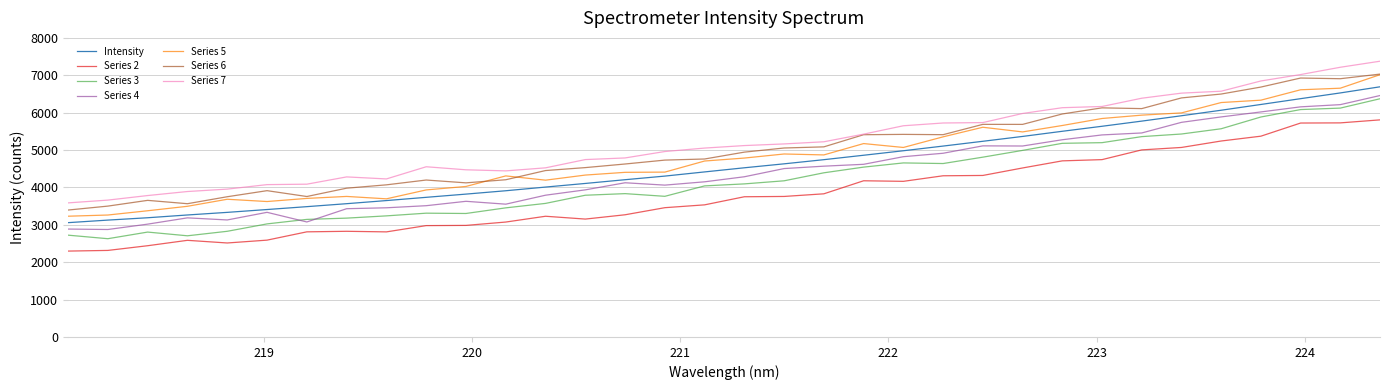

What is the minimum value for Series 4?

2874.6